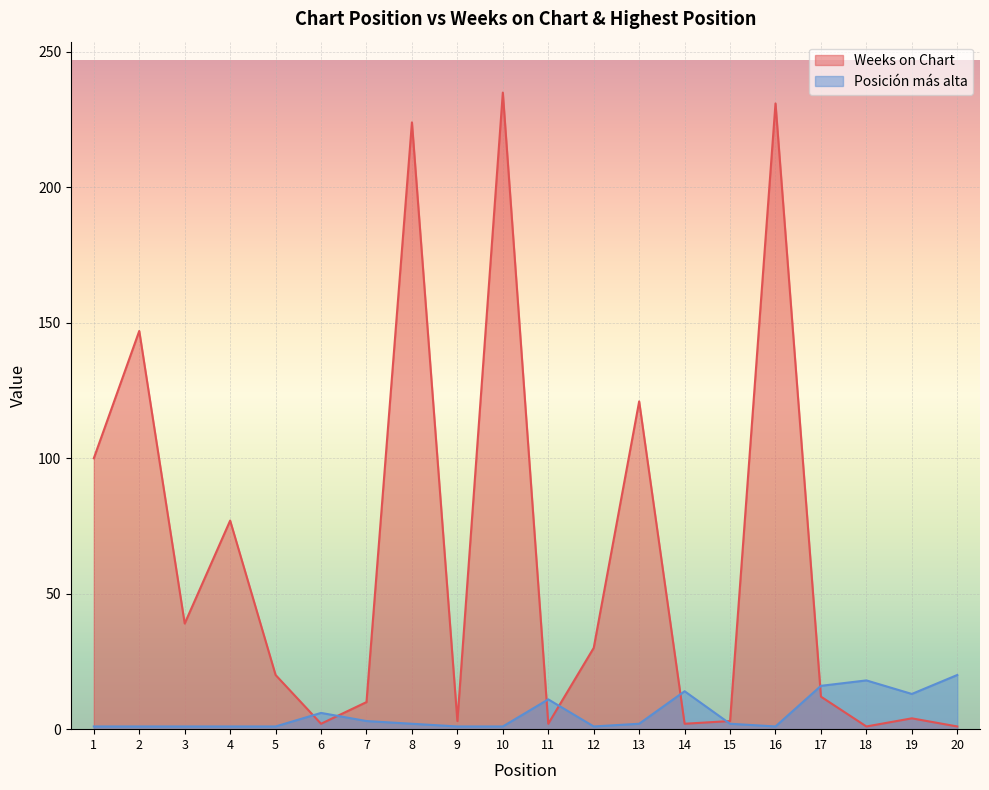

Is it true that Posicion mas alta equals 7 at 18?

False